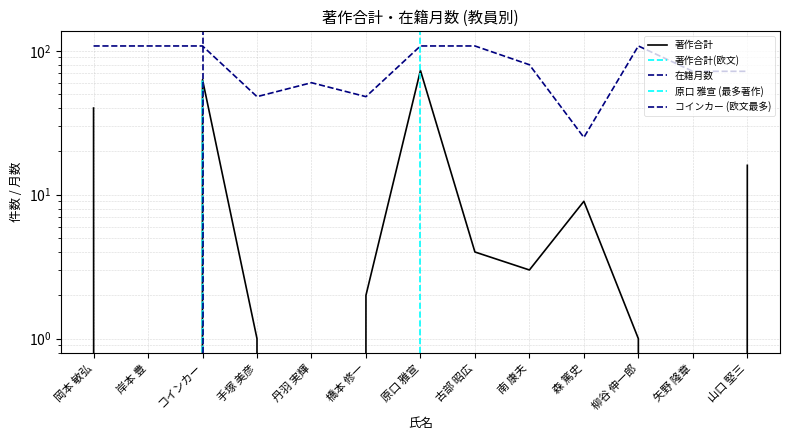

Does the chart display data point markers on the line(s)?

No